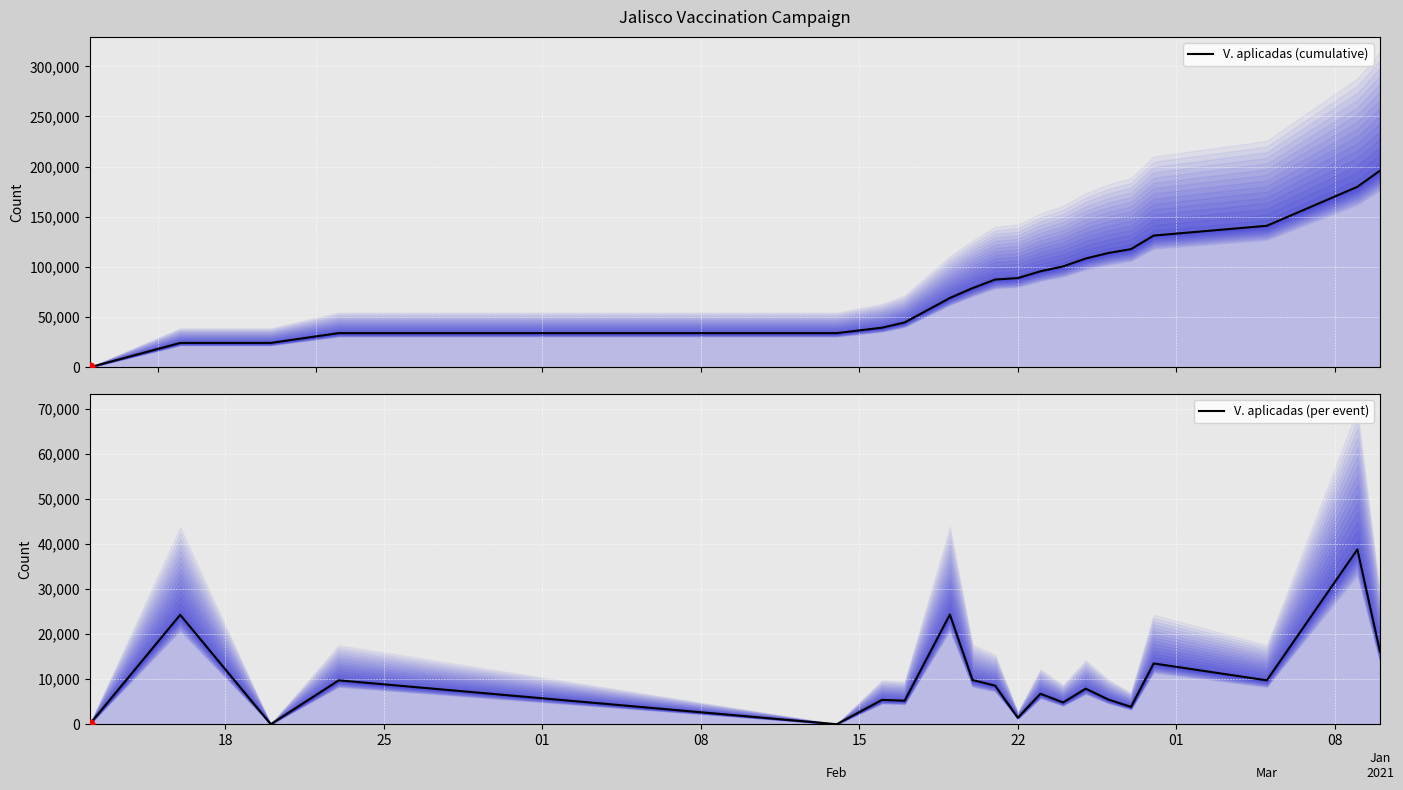

Which series has the largest total across all categories?

V. aplicadas (cumulative)